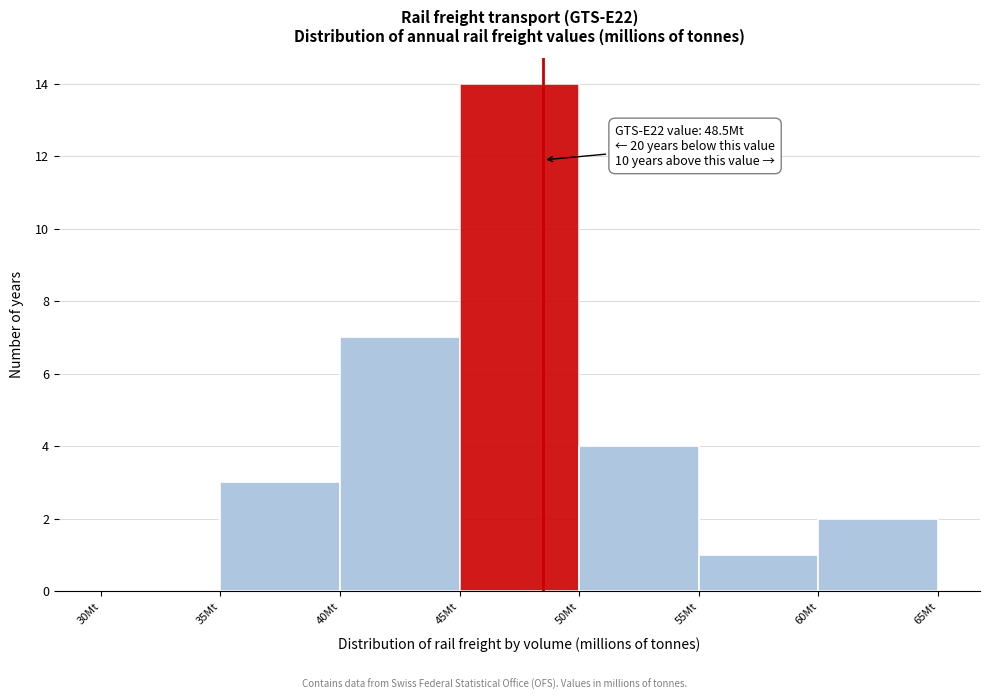

Over which range of the x-axis is the bar tallest?

45 to 50